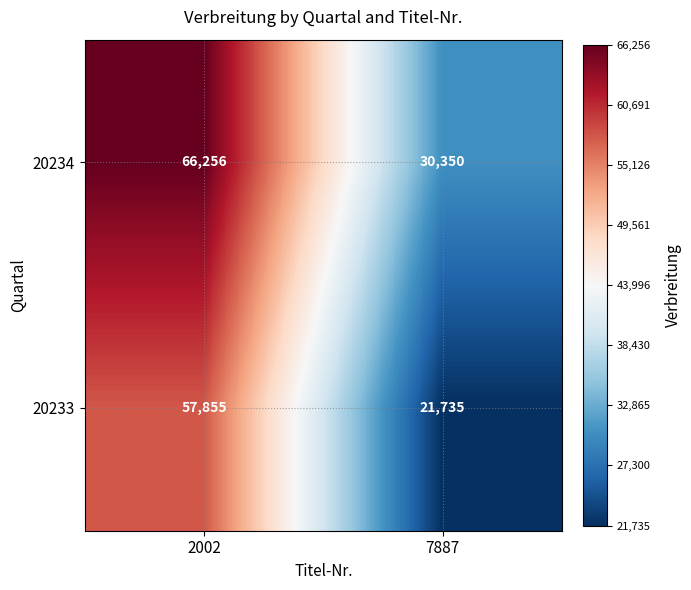

True or false: 20233 has a value of 57855 at 2002.

True